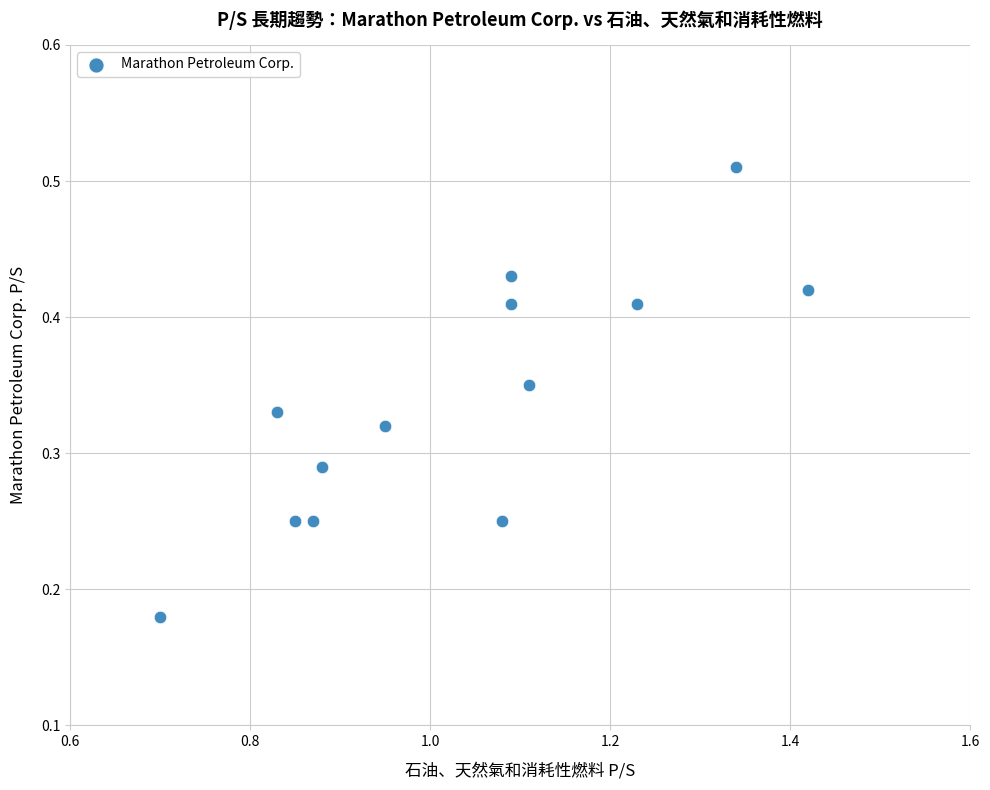

What is the range of X values (max minus min)?

0.7